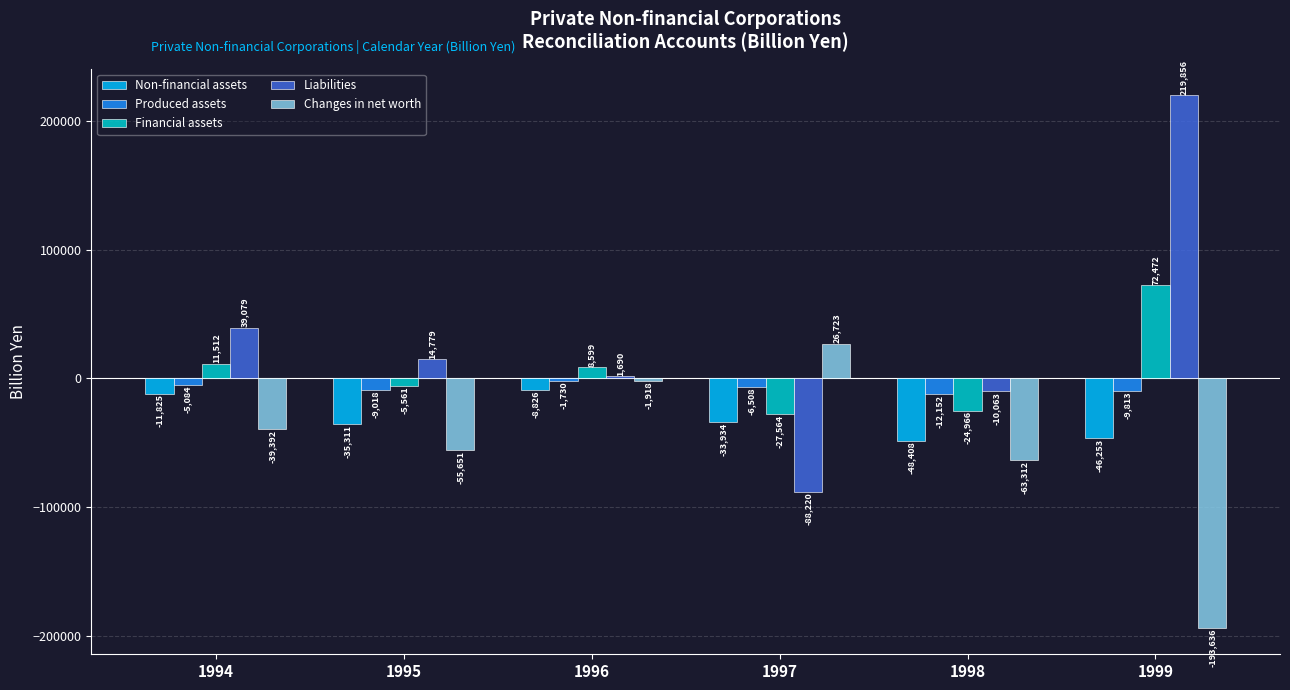

What is the value of the Produced assets bar at the 6th from the left?

-9812.6